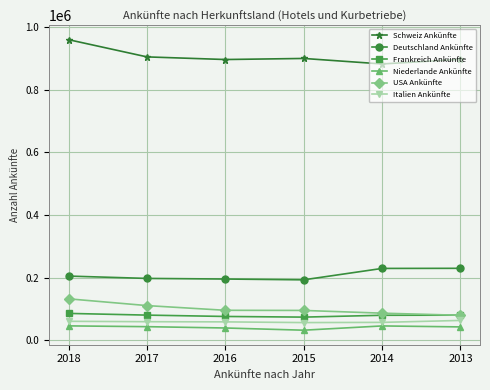

Which series has the largest total across all categories?

Schweiz Ankünfte